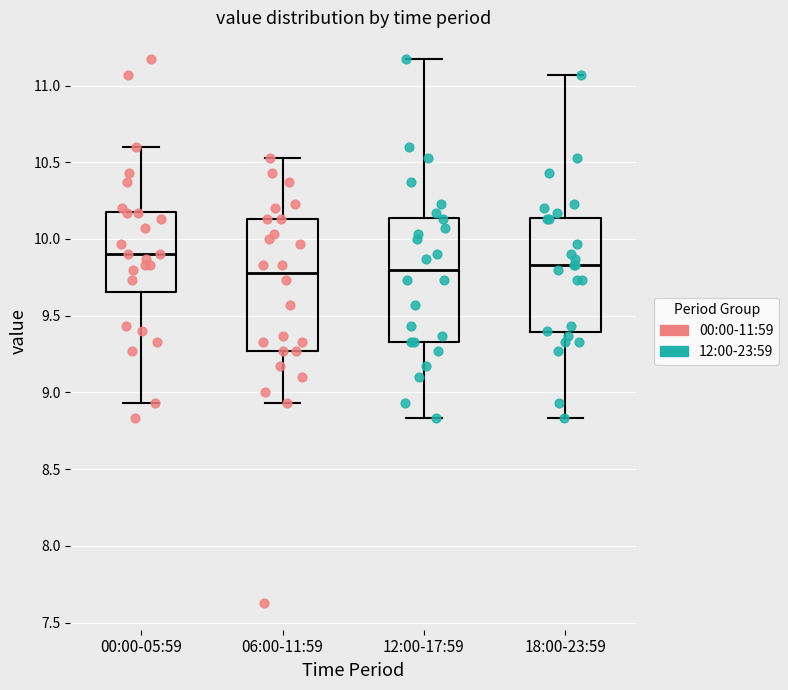

Where does the upper whisker of the box for 06:00-11:59 end on the y-axis? The values are not printed on the chart, so give them approximately, as read against the axis.

10.55